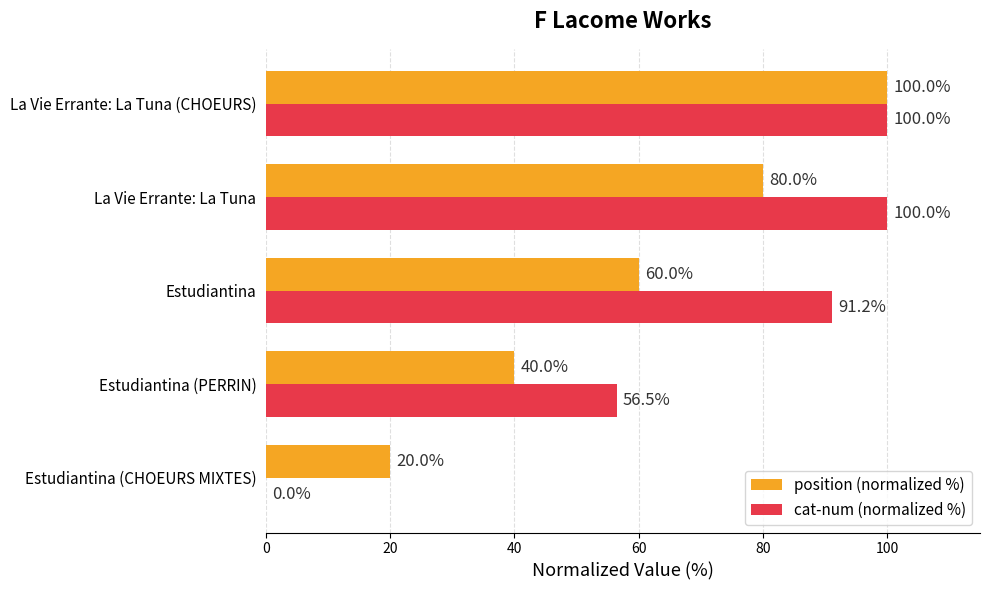

How many position (normalized %) values are between 40 and 80?

3